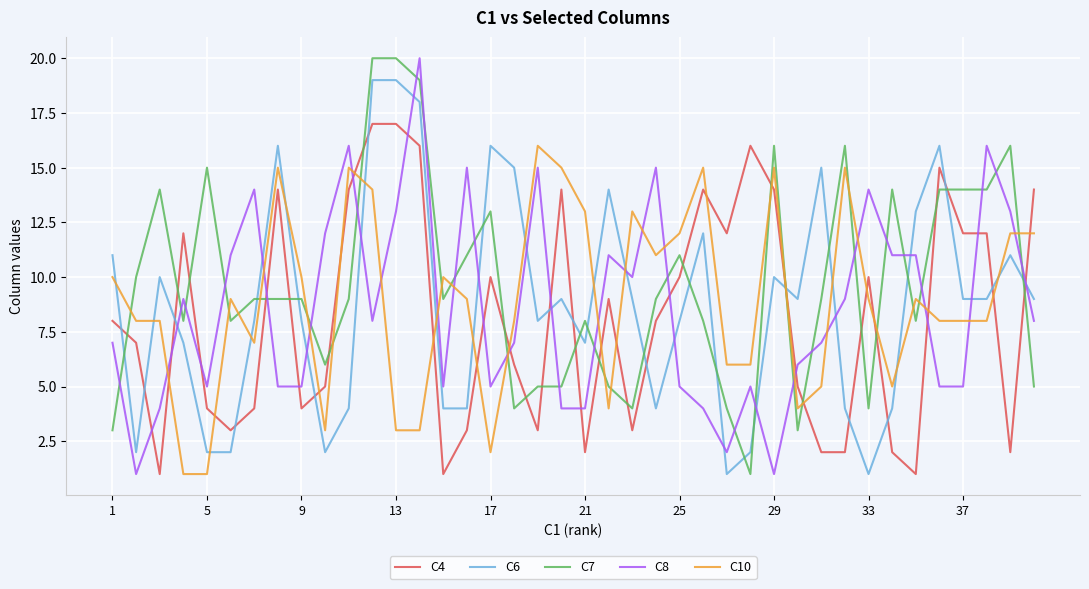

Count the number of categories in the chart.

40